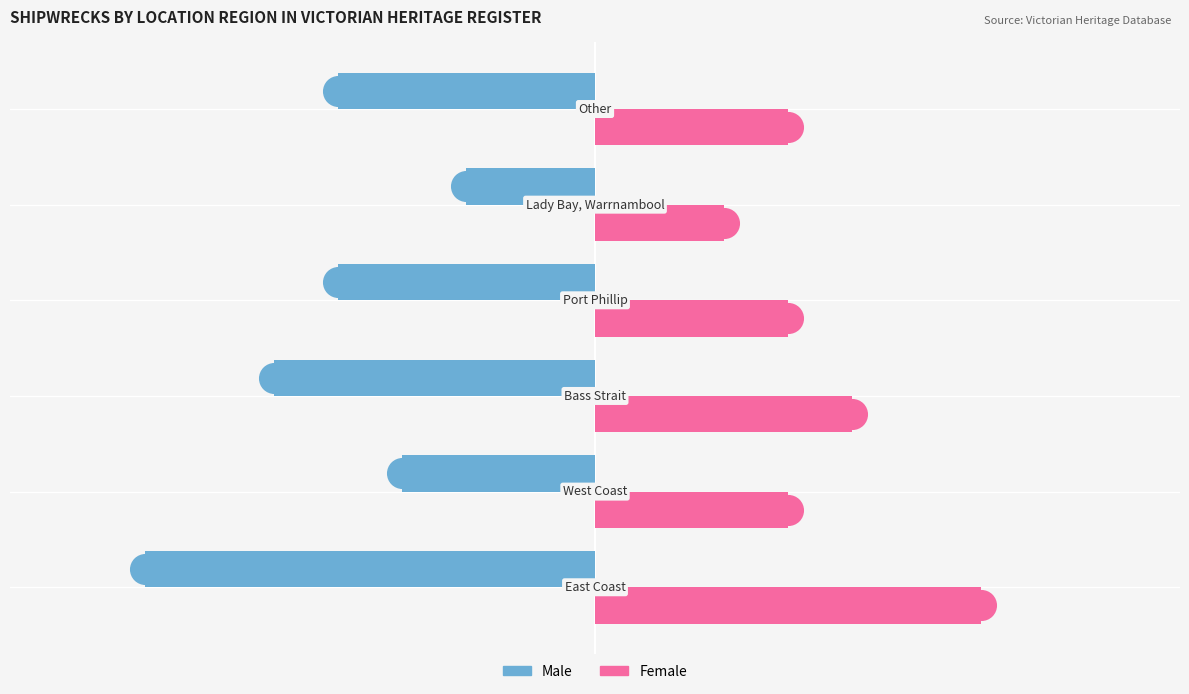

At how many categories does at least one series exceed -3?

6